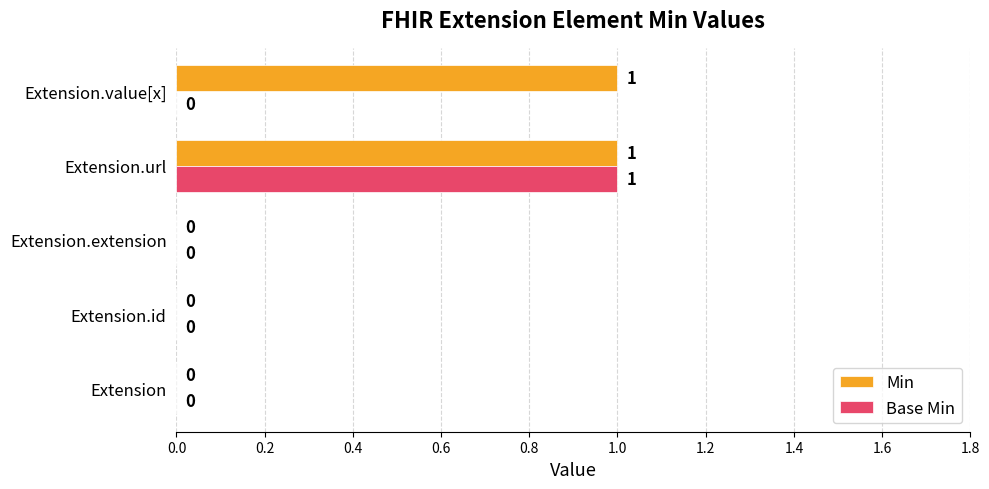

How many Base Min values are between 0 and 1?

5